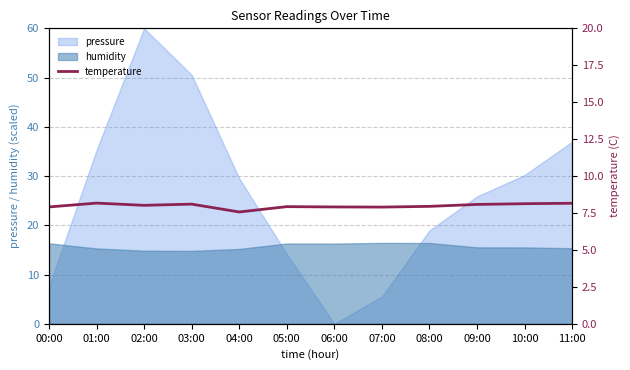

Between which two adjacent categories do pressure and humidity first intersect?

00:00 and 01:00